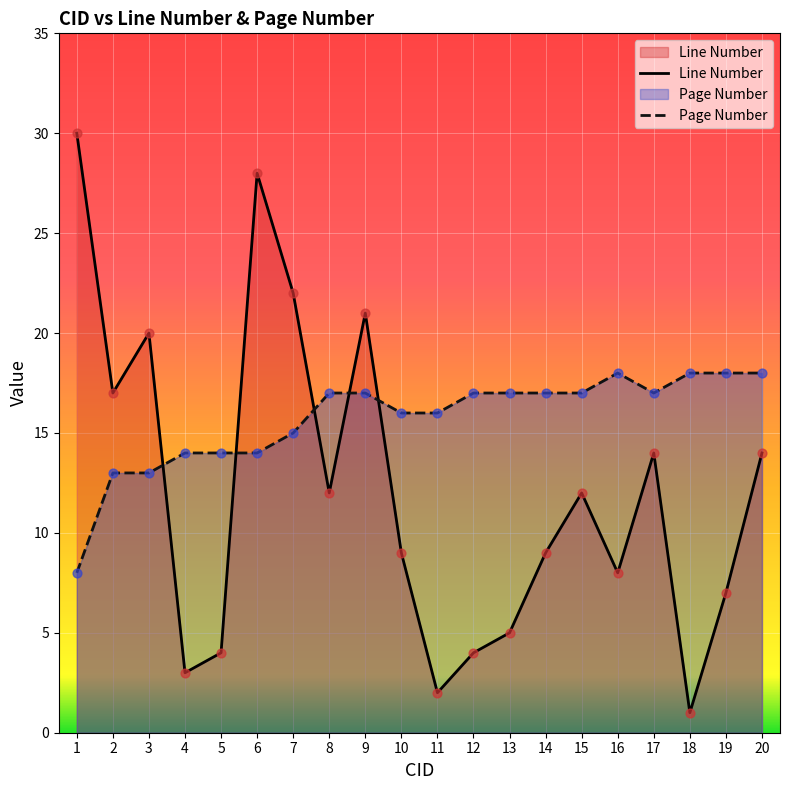

At how many categories does at least one series exceed 14?

18